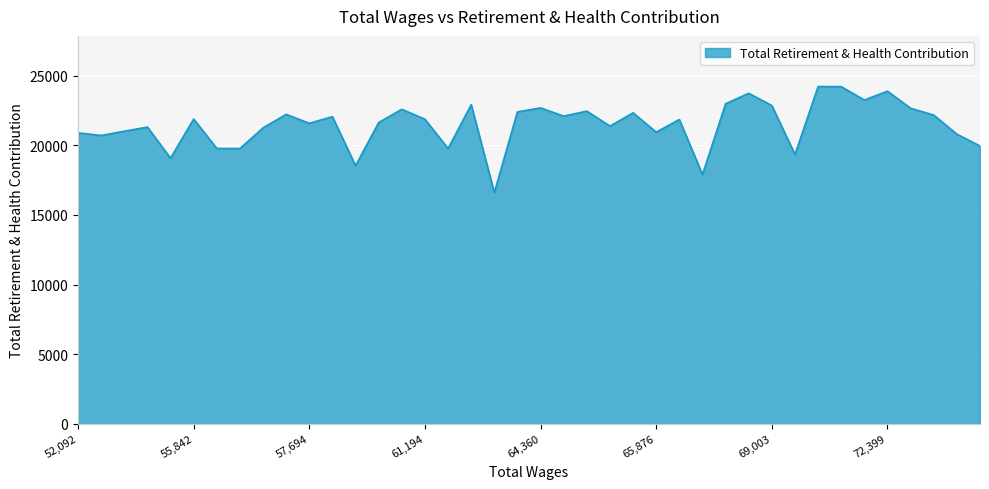

What is the difference between the maximum and minimum values?

7613